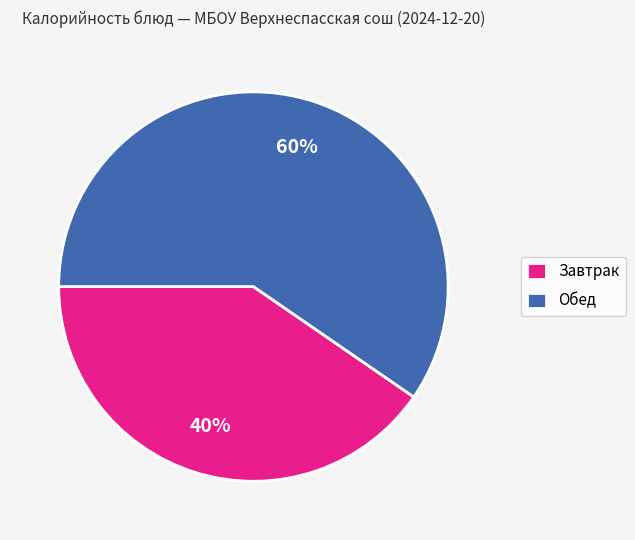

Between Обед and Завтрак, which is larger?

Обед